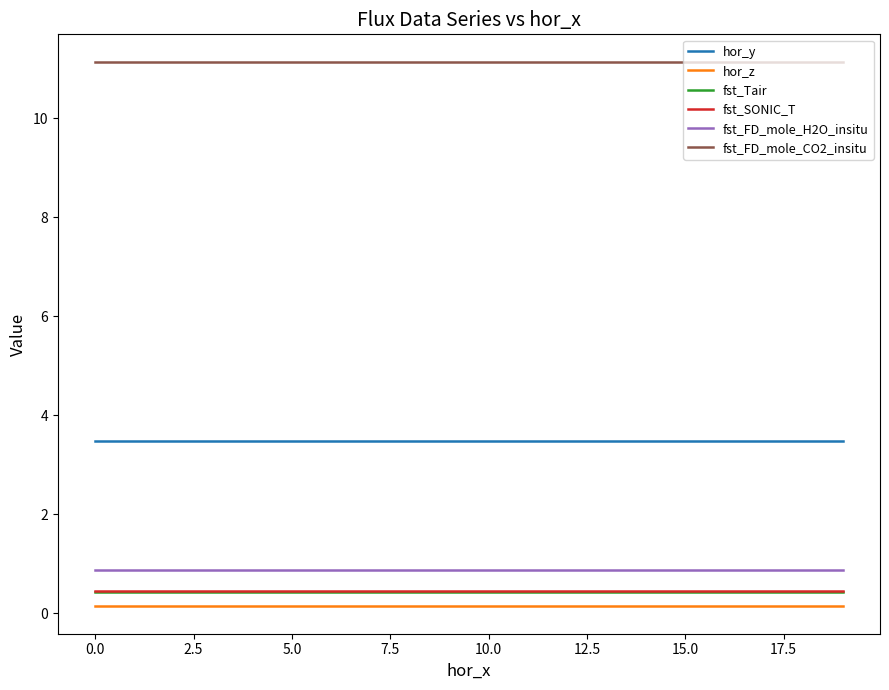

How many series are shown in this chart?

6